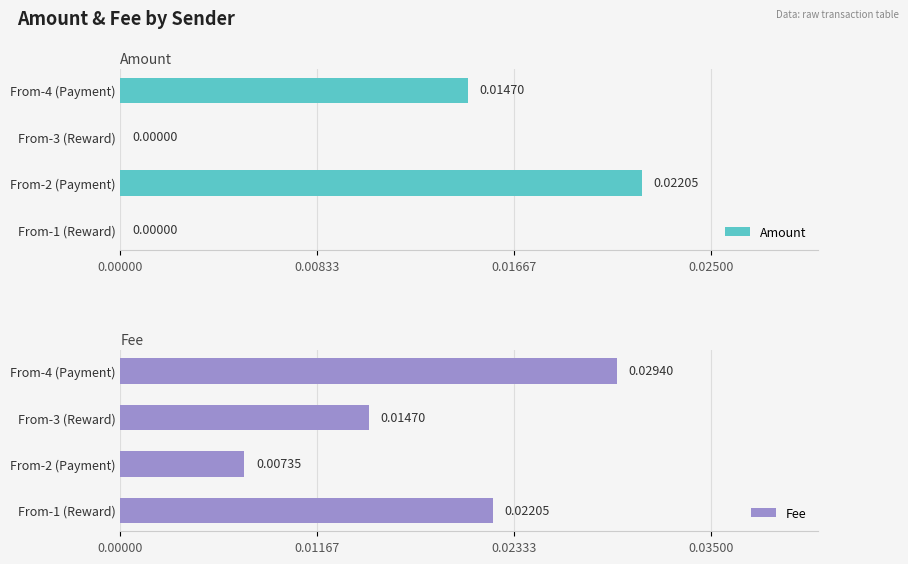

What are all the series names shown in the legend?

Amount, Fee